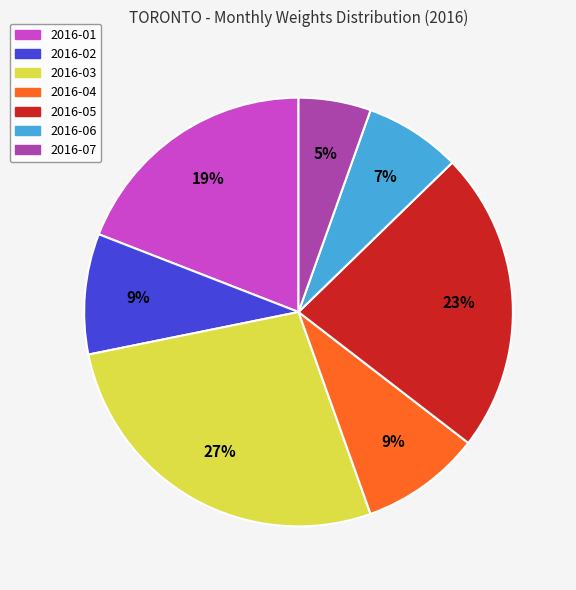

What is the smallest slice in the pie chart?

2016-07